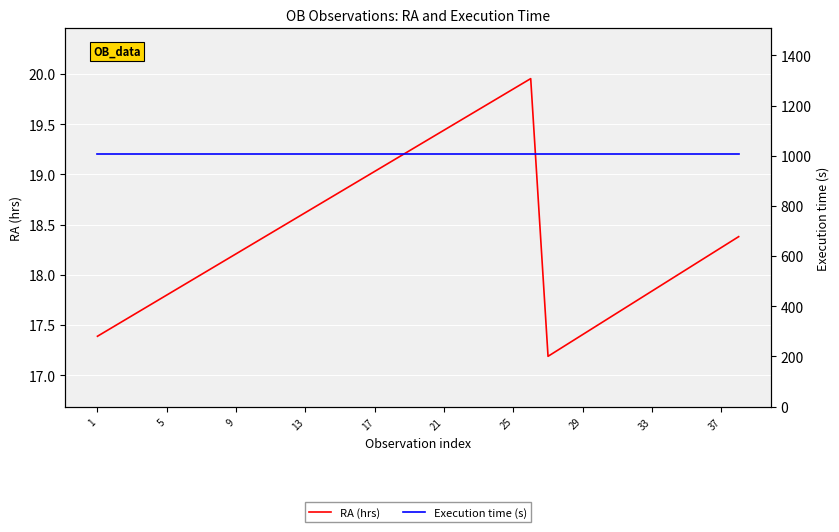

True or false: RA (hrs) and Execution time (s) cross at least once.

False